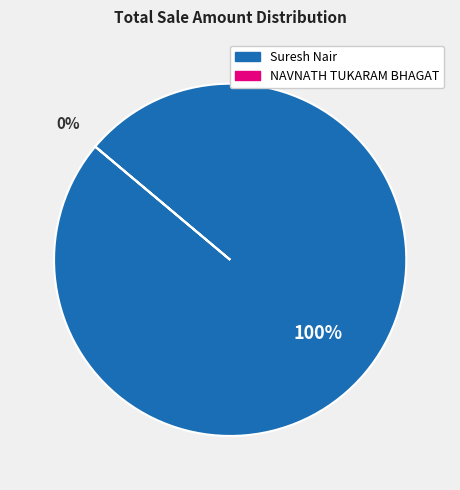

What percentage do NAVNATH TUKARAM BHAGAT and Suresh Nair together represent?

100.0%